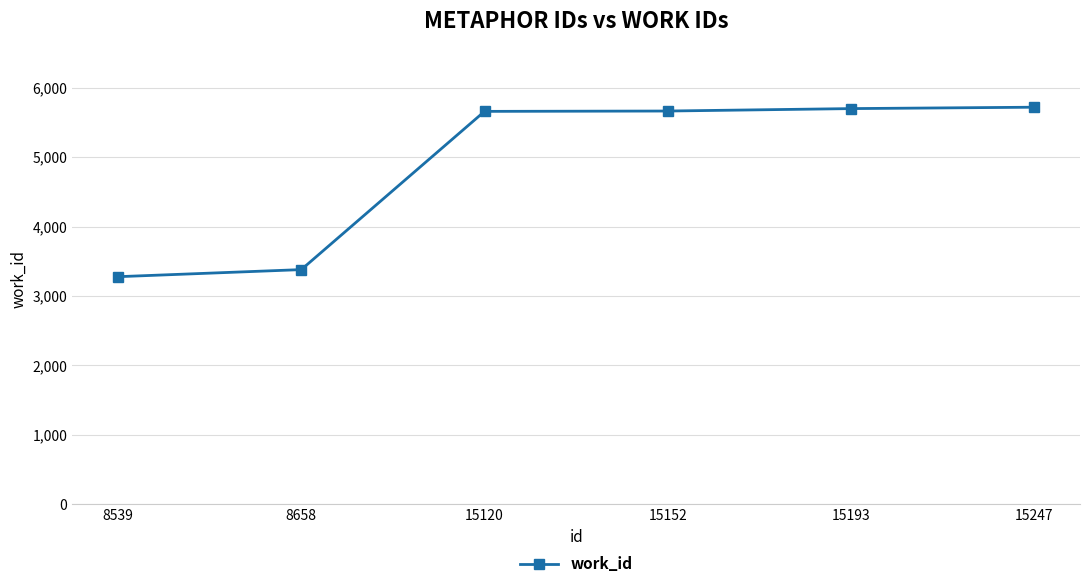

What value does the data have at 8658, to the nearest 50?

3400